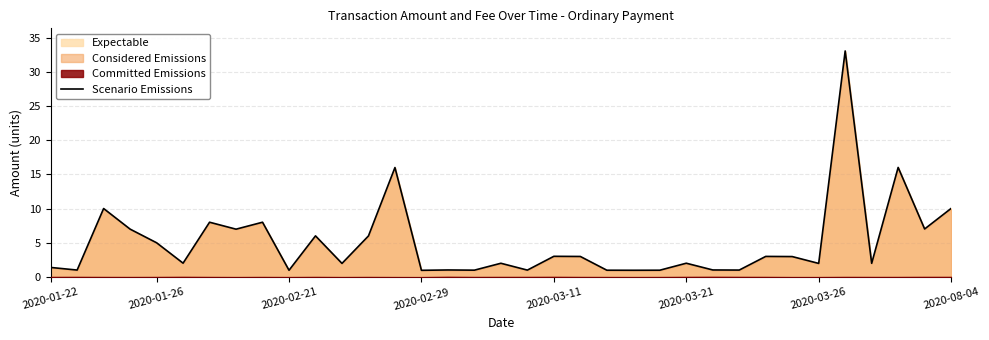

What is the lowest value of the Scenario Emissions series?

1.0